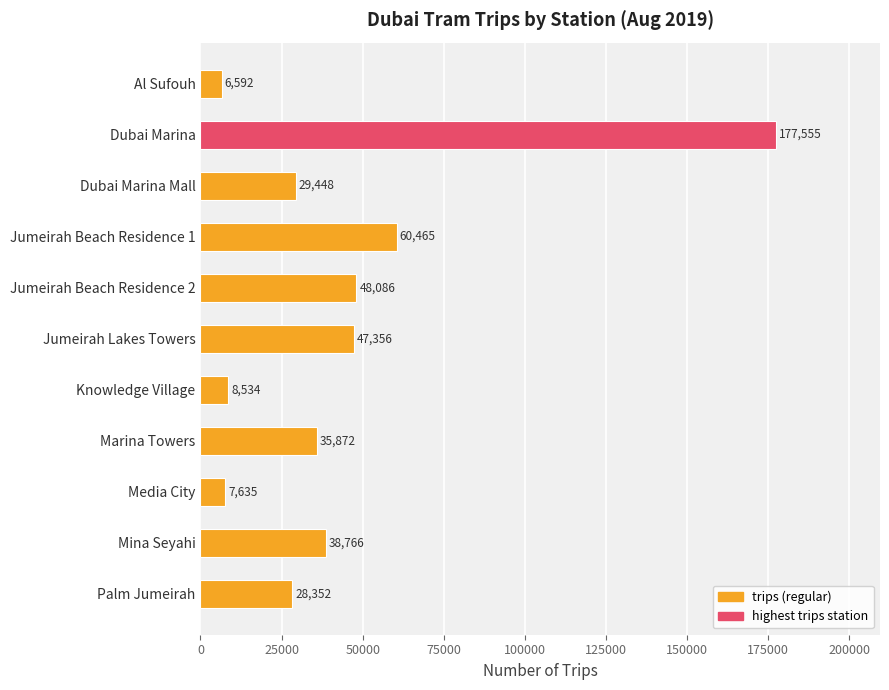

The chart shows a value of 296535 at Dubai Marina. True or false?

False